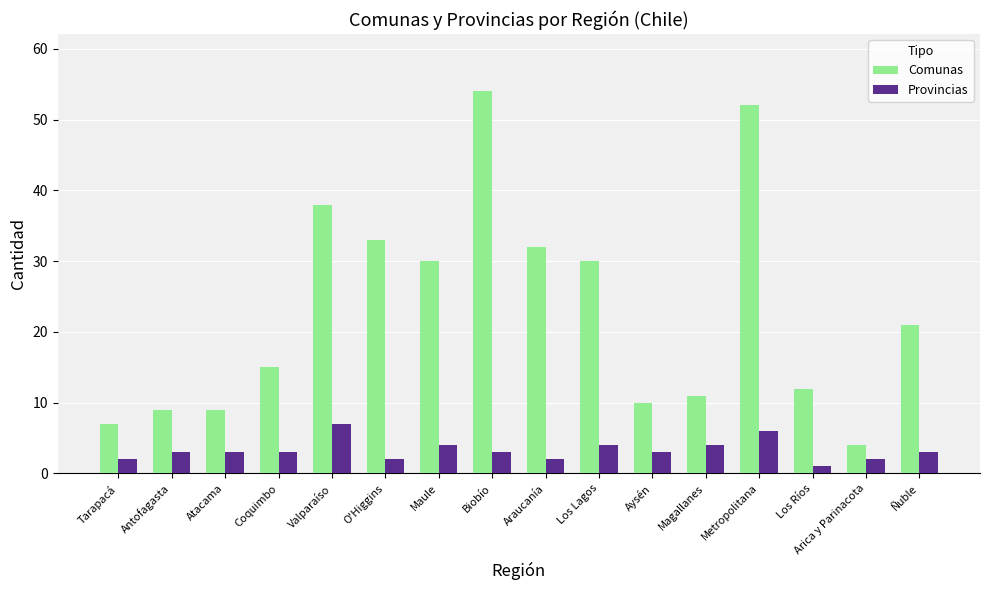

How many data points in Comunas are less than 21?

8